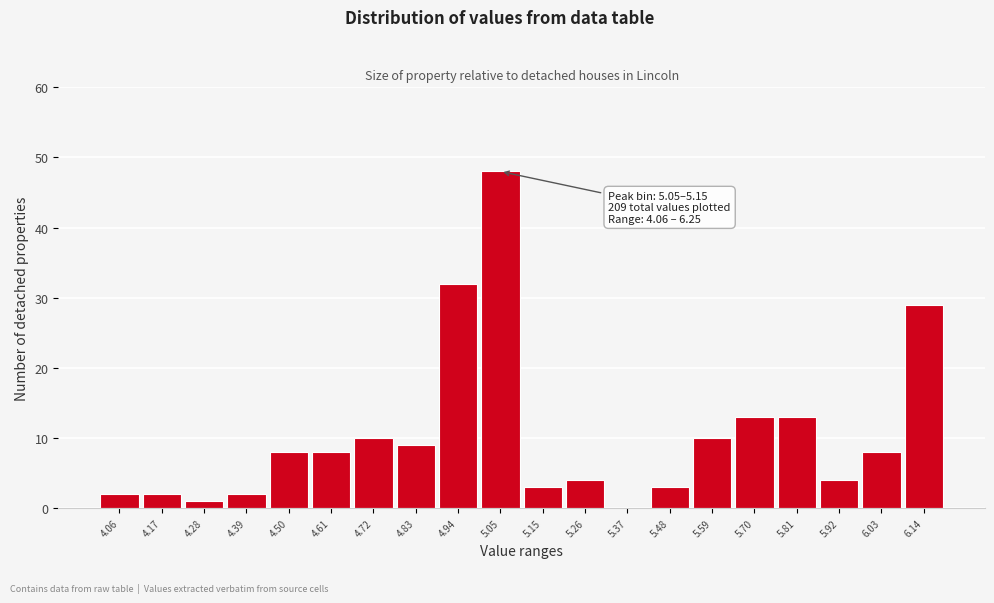

Reading left to right, what are all the values shown in this chart?

4.06=2	4.17=2	4.28=1	4.39=2	4.50=8	4.61=8	4.72=10	4.83=9	4.94=32	5.05=48	5.15=3	5.26=4	5.37=0	5.48=3	5.59=10	5.70=13	5.81=13	5.92=4	6.03=8	6.14=29